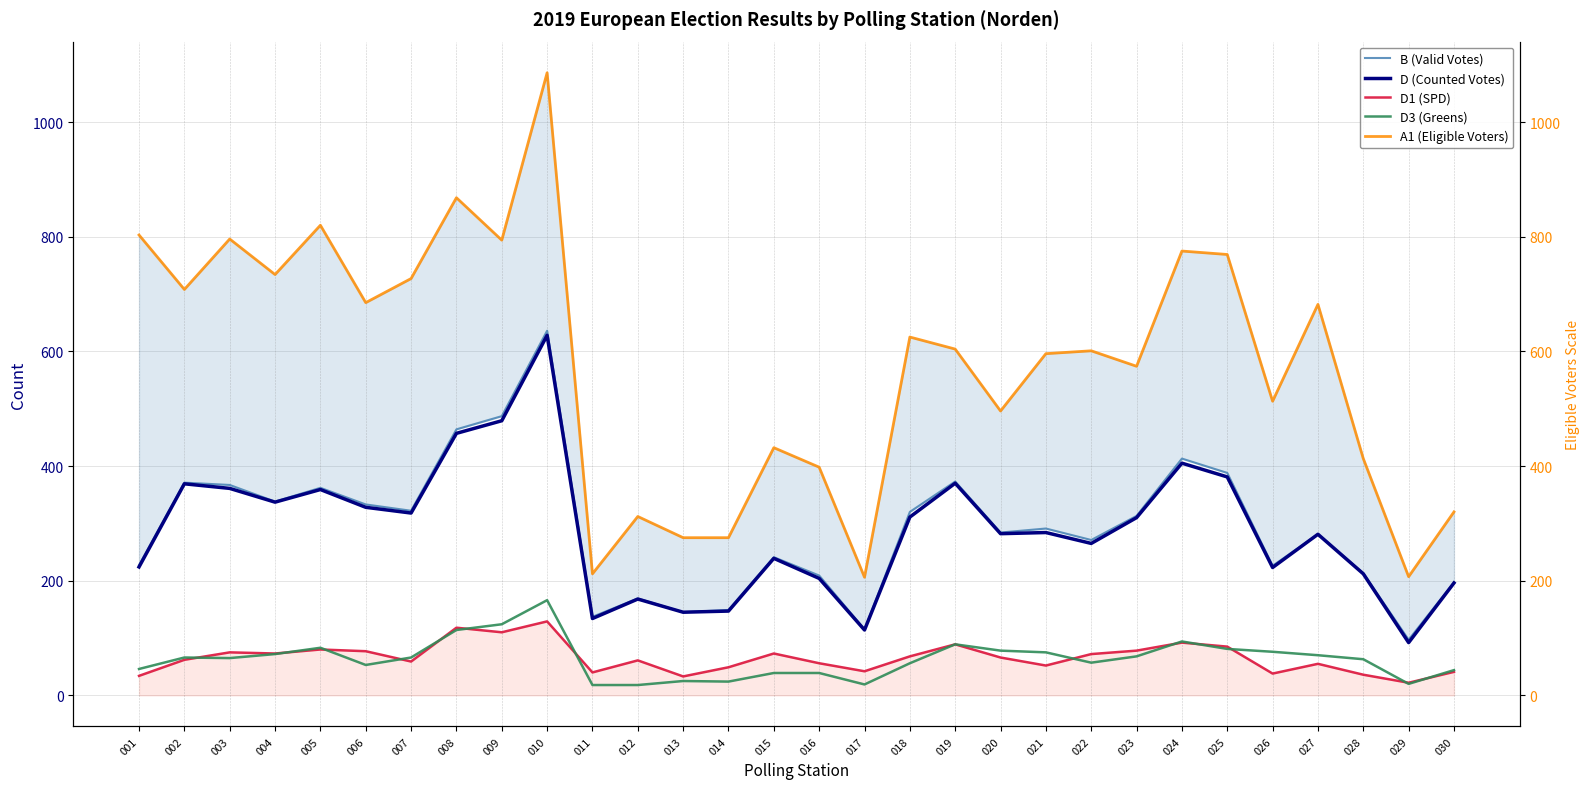

Between 009 and 015, which series saw the biggest shift?

A1 (Eligible Voters)